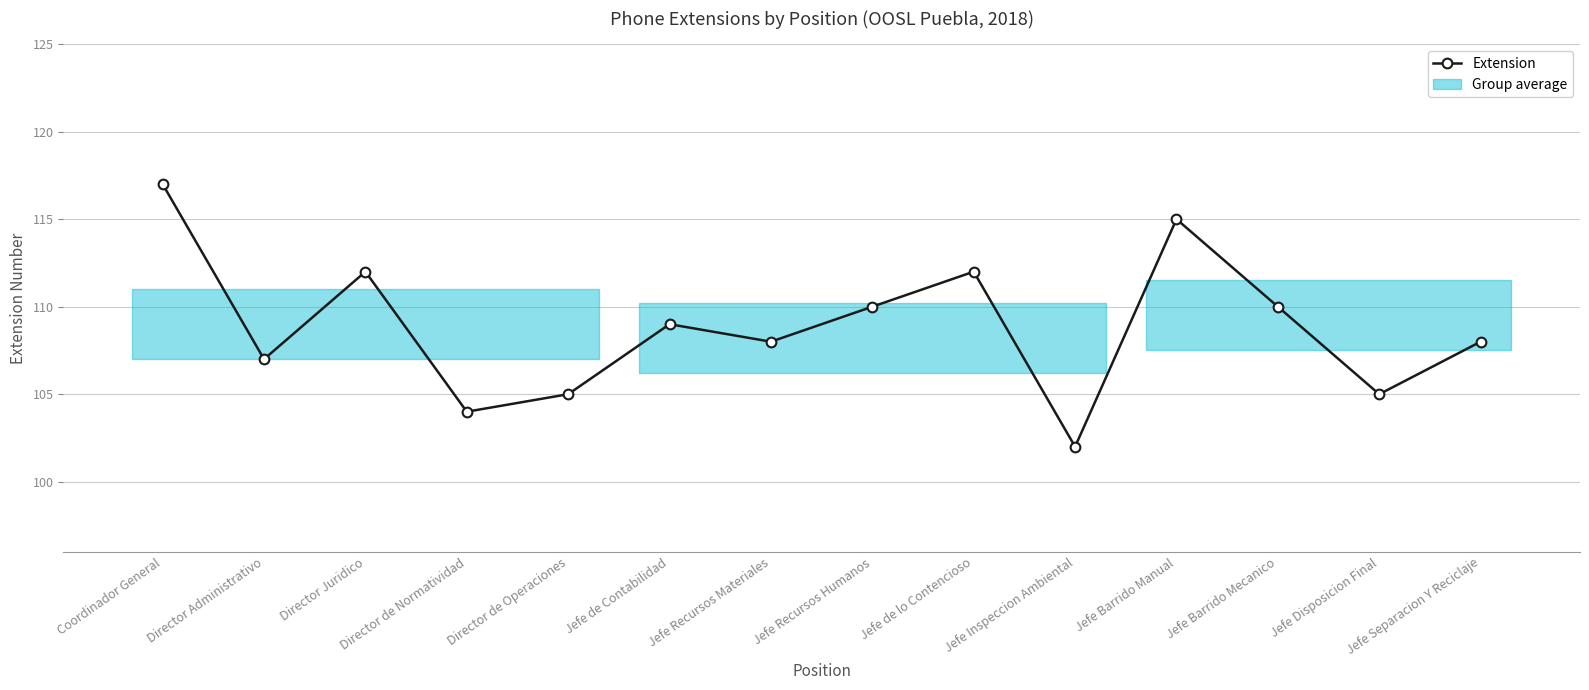

How many points are higher than both their immediate neighbors (excluding endpoints)?

4